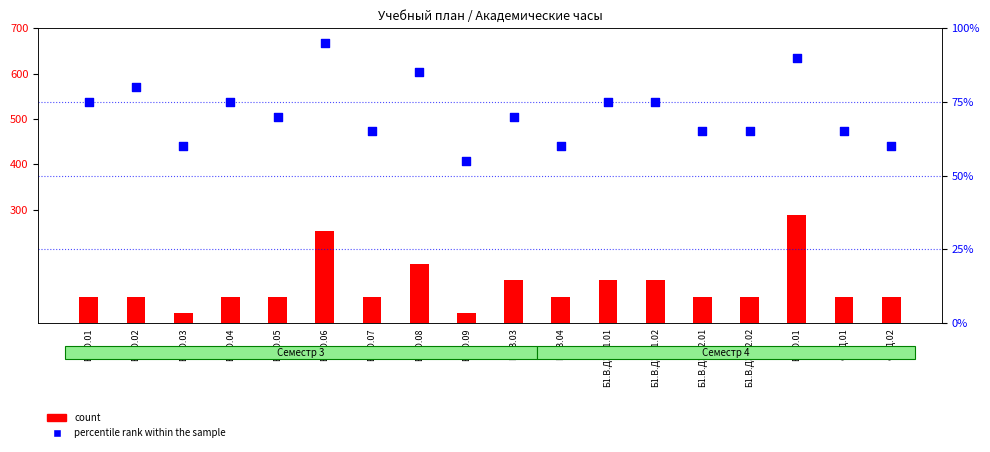

Which series has the largest total across all categories?

count